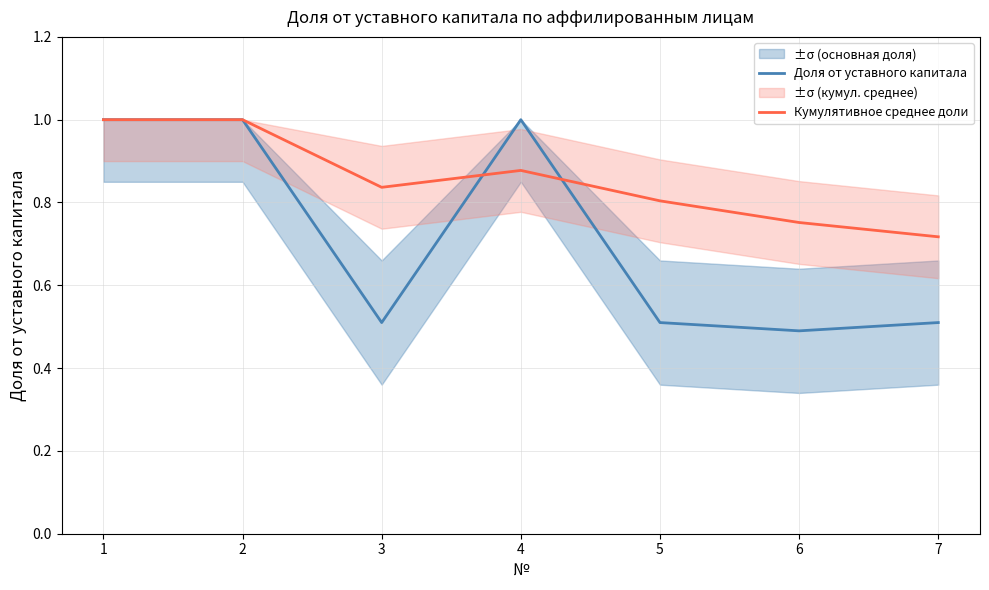

At which category is the sum across all series the highest?

1